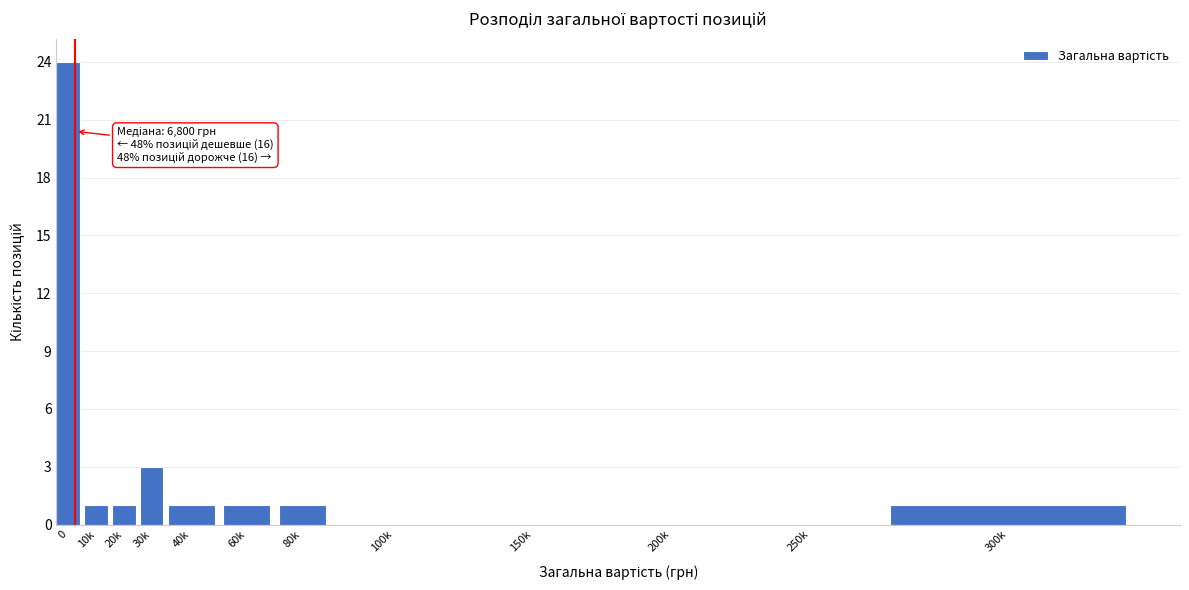

Reading left to right, transcribe all the data shown in this chart.

0=24	10k=1	20k=1	30k=3	40k=1	60k=1	80k=1	100k=0	150k=0	200k=0	250k=0	300k=1